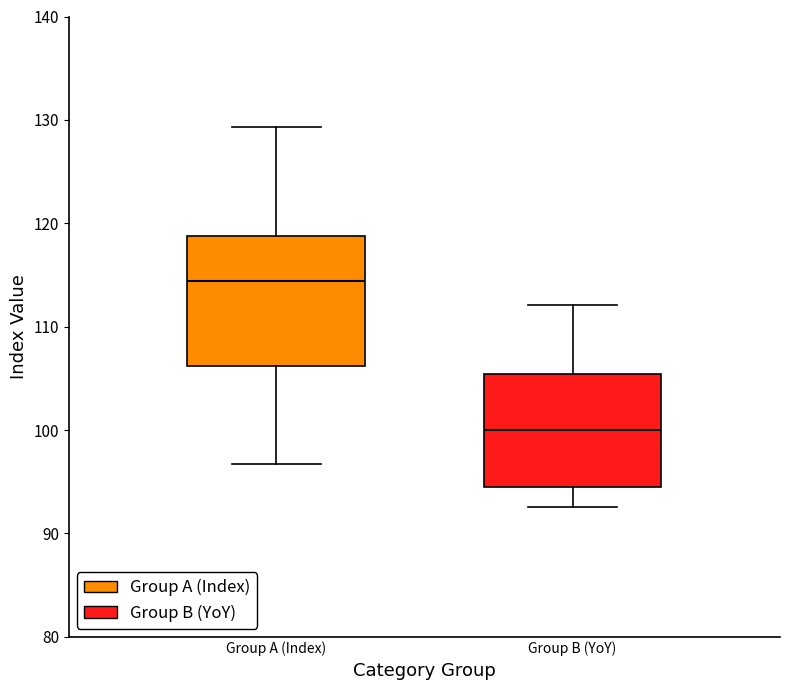

Which box has the highest median line?

Group A (Index)